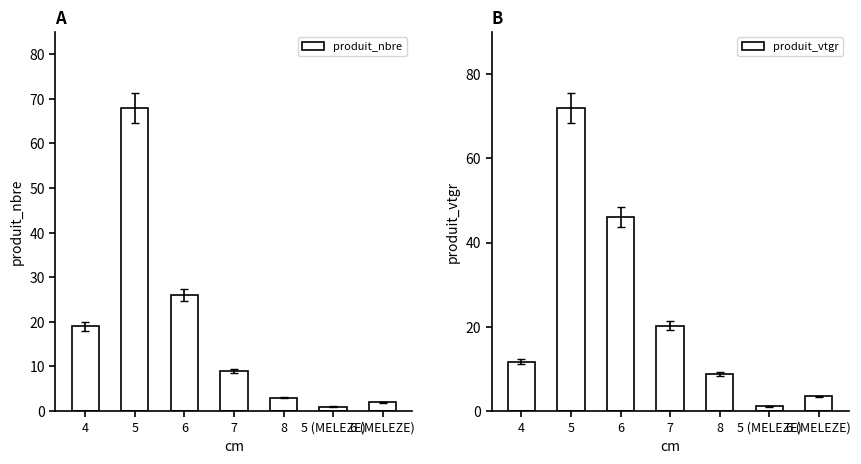

At how many categories does at least one series exceed 67?

1